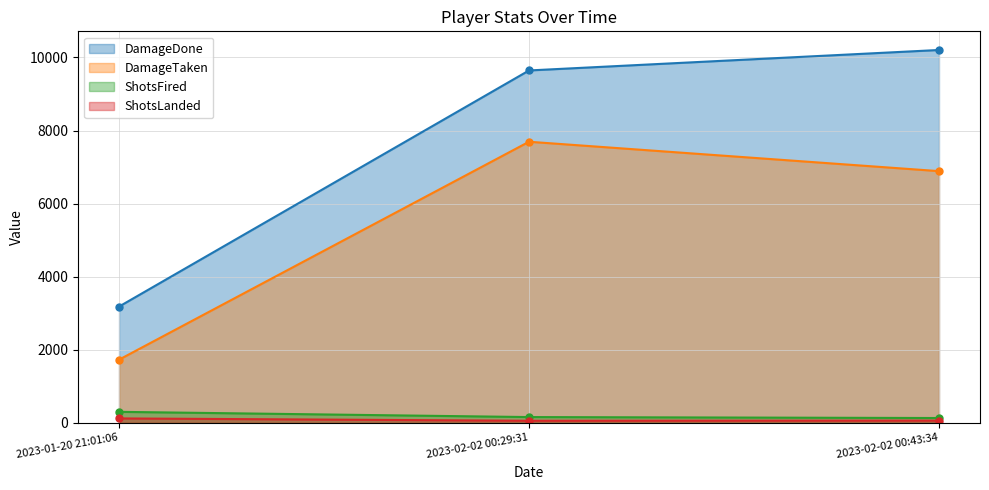

How many distinct data groups are displayed?

4